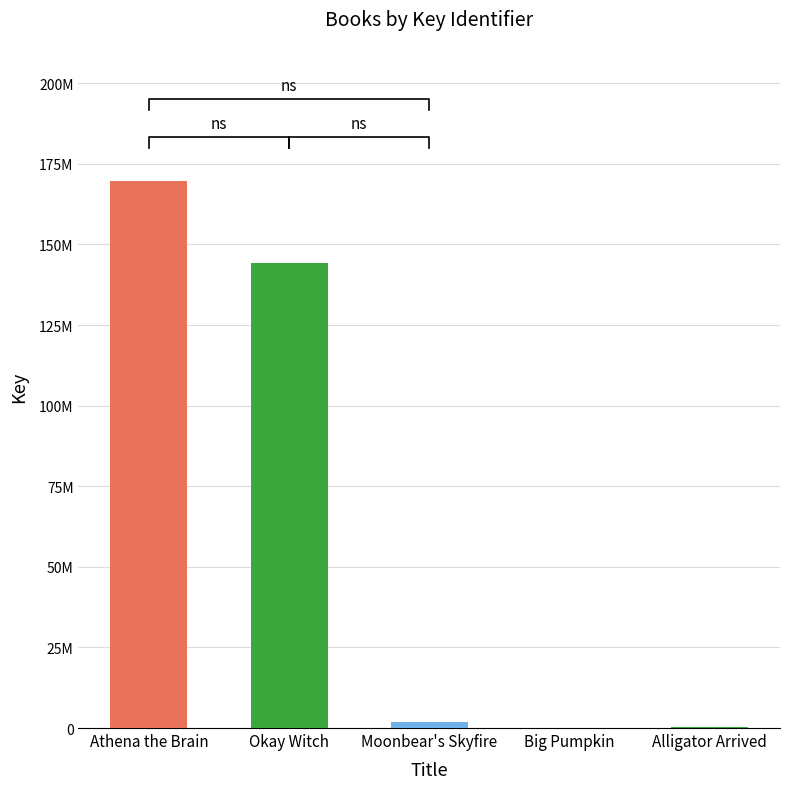

Is it true that the value at Athena the Brain is 229502511?

False